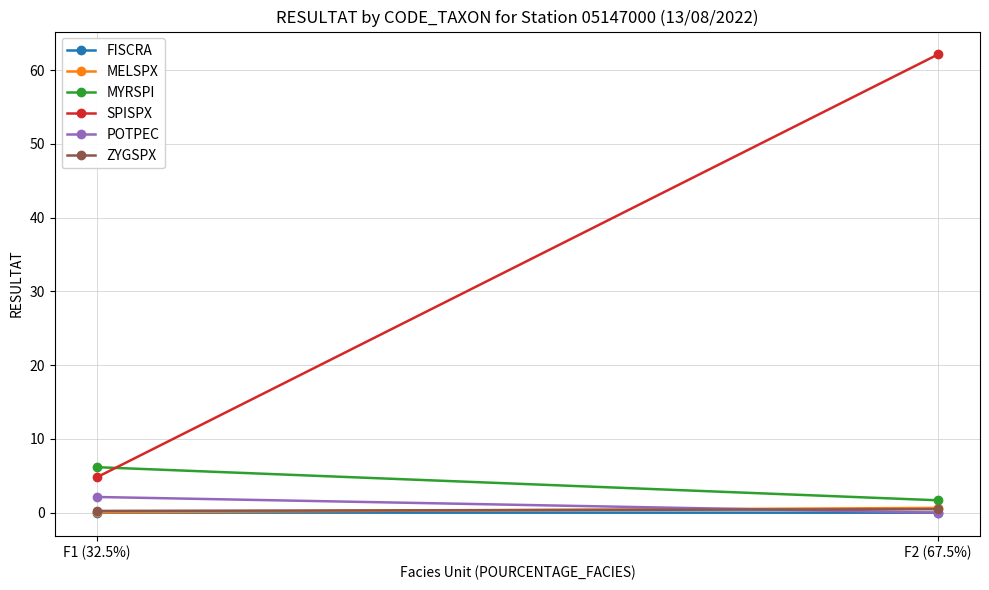

Which series changed the most between F1 (32.5%) and F2 (67.5%)?

SPISPX